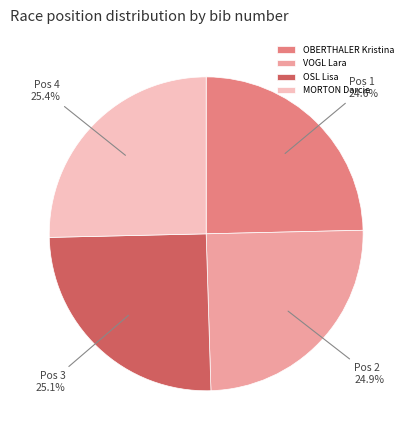

Does any single category account for the majority?

No